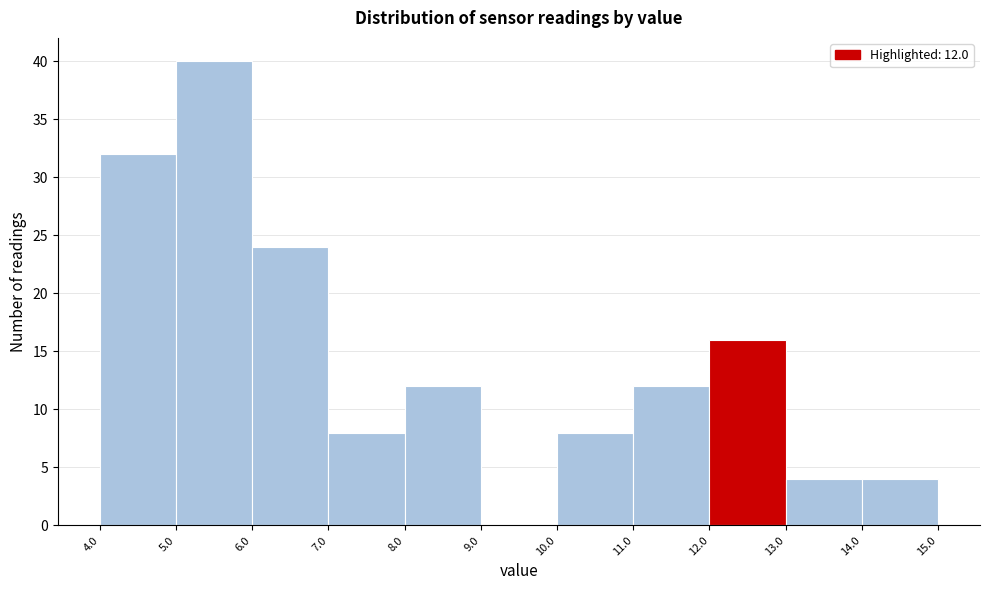

Over which range of the x-axis is the bar tallest?

5.0 to 6.0